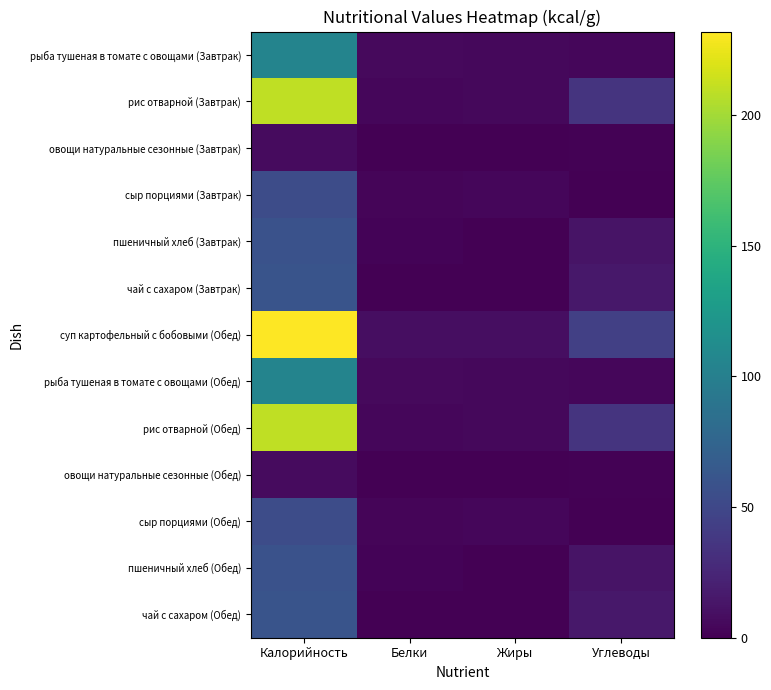

Reading left to right, list all the values displayed in this chart.

рыба тушеная в томате с овощами (Завтрак): Калорийность=105.0	Белки=5.8	Жиры=5.0	Углеводы=3.8
рис отварной (Завтрак): Калорийность=209.7	Белки=3.6	Жиры=5.4	Углеводы=34.7
овощи натуральные сезонные (Завтрак): Калорийность=6.6	Белки=0.3	Жиры=0.1	Углеводы=1.4
сыр порциями (Завтрак): Калорийность=54.0	Белки=3.5	Жиры=4.4	Углеводы=0.0
пшеничный хлеб (Завтрак): Калорийность=58.5	Белки=2.0	Жиры=0.2	Углеводы=12.1
чай с сахаром (Завтрак): Калорийность=60.0	Белки=0.1	Жиры=0.0	Углеводы=15.0
суп картофельный с бобовыми (Обед): Калорийность=231.9	Белки=8.8	Жиры=8.8	Углеводы=43.8
рыба тушеная в томате с овощами (Обед): Калорийность=105.0	Белки=5.8	Жиры=5.0	Углеводы=3.8
рис отварной (Обед): Калорийность=209.7	Белки=3.6	Жиры=5.4	Углеводы=34.7
овощи натуральные сезонные (Обед): Калорийность=6.6	Белки=0.3	Жиры=0.1	Углеводы=1.4
сыр порциями (Обед): Калорийность=54.0	Белки=3.5	Жиры=4.4	Углеводы=0.0
пшеничный хлеб (Обед): Калорийность=58.5	Белки=2.0	Жиры=0.2	Углеводы=12.1
чай с сахаром (Обед): Калорийность=60.0	Белки=0.1	Жиры=0.0	Углеводы=15.0